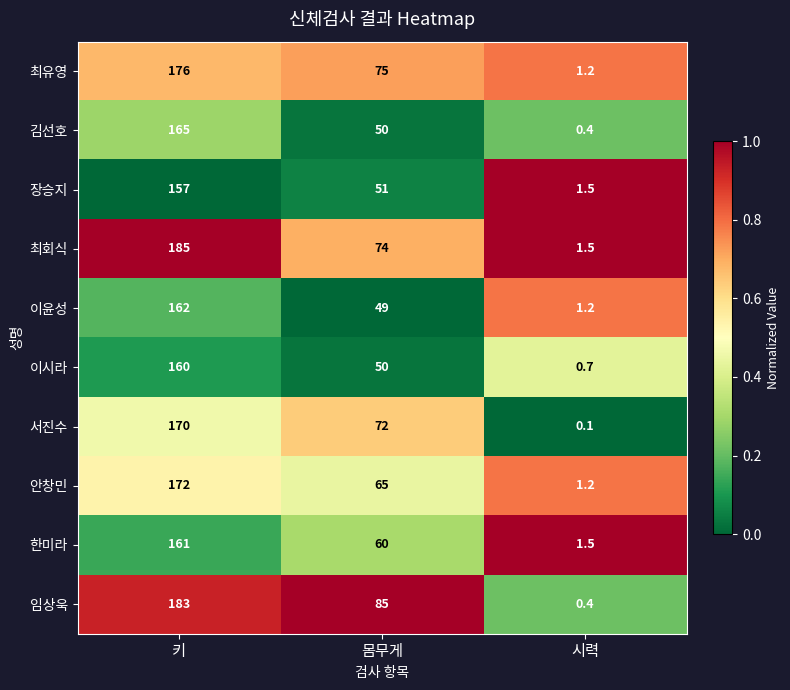

Which label corresponds to the smallest value in the chart?

시력